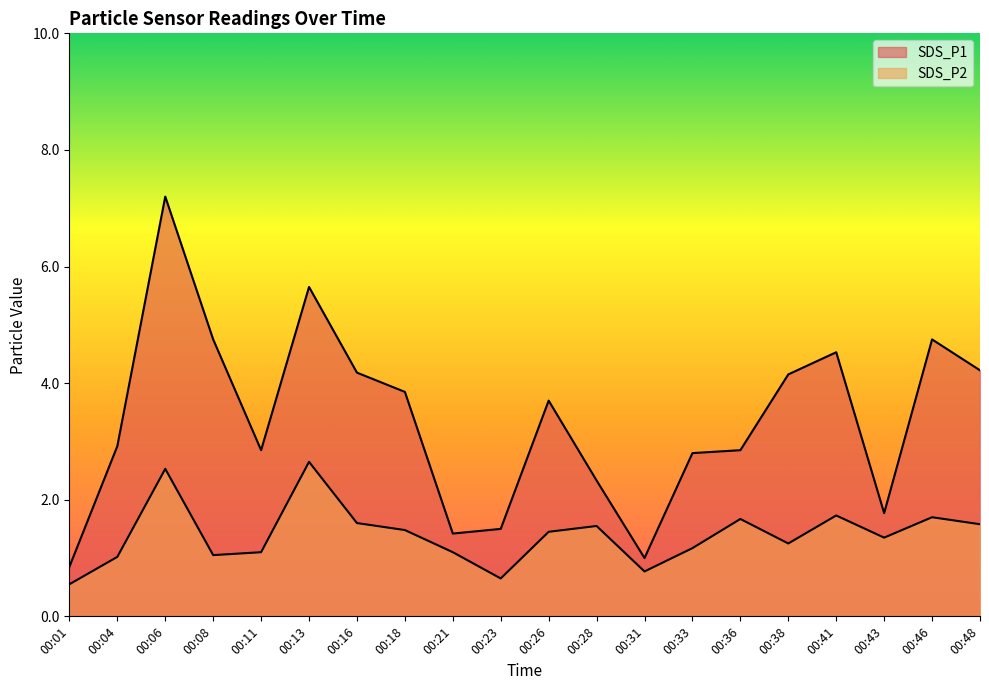

Where is SDS_P2 nearest to the value 1?

00:04